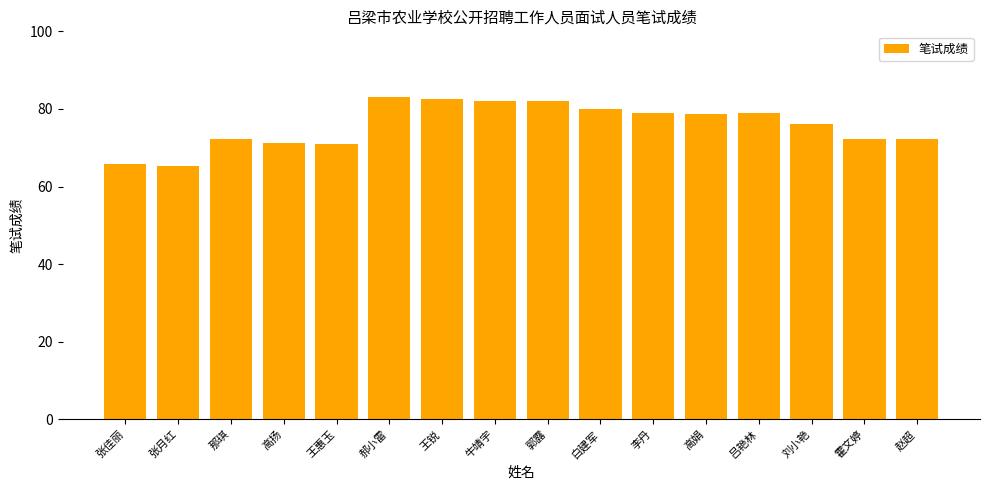

Which has a higher value, 郭露 or 霍文婷?

郭露